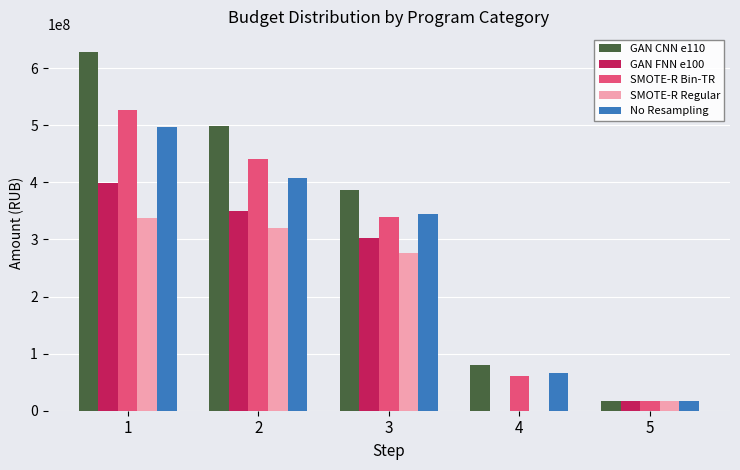

Between 3 and 5, which series saw the biggest shift?

GAN CNN e110